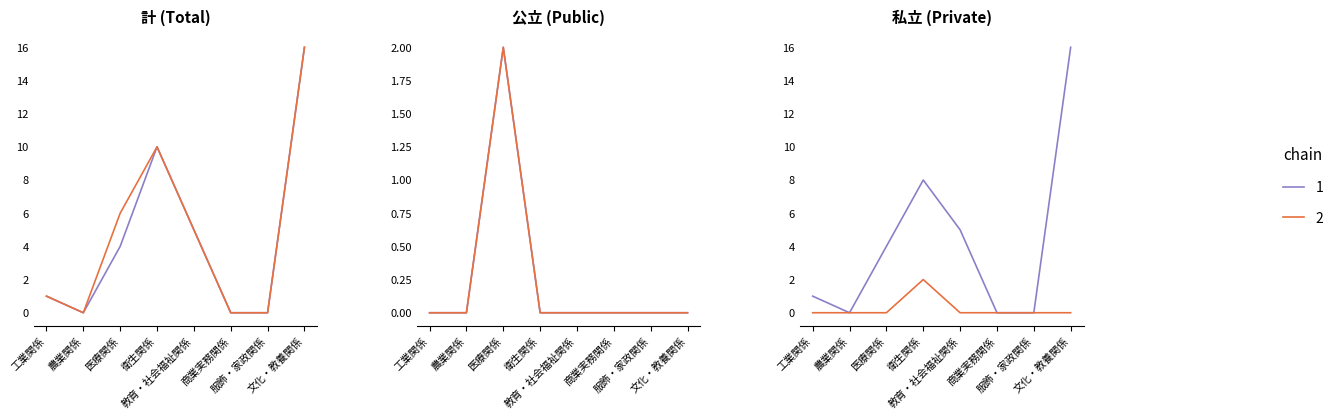

What is the label of the 4th point from the right?

教育・社会福祉関係